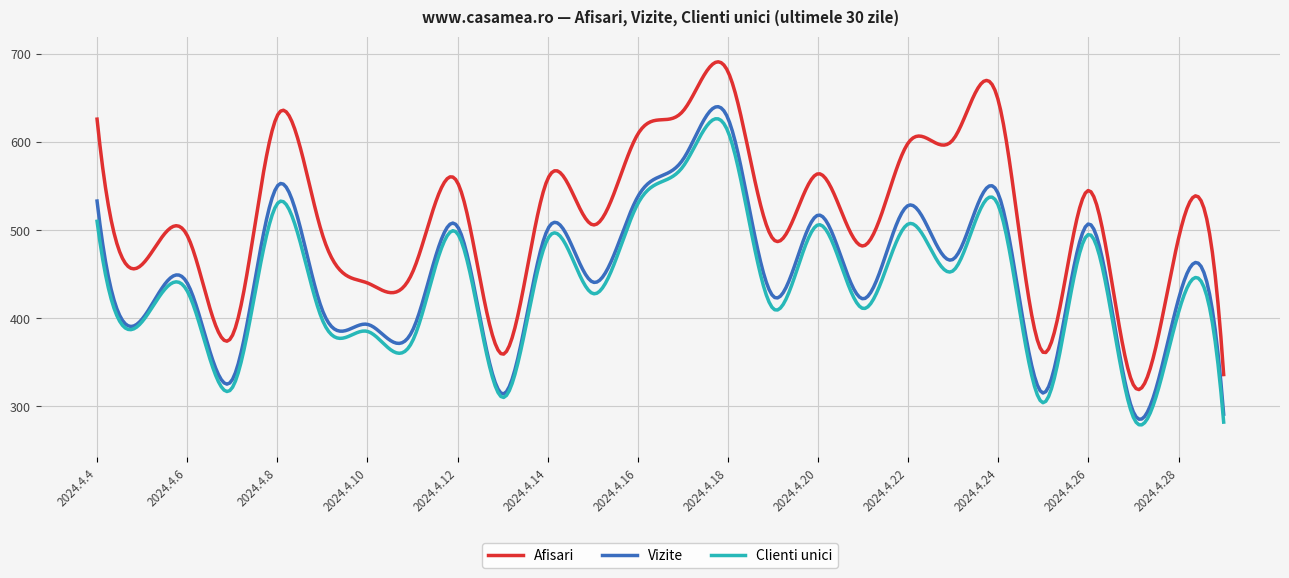

What is the minimum value for Vizite?

285.3